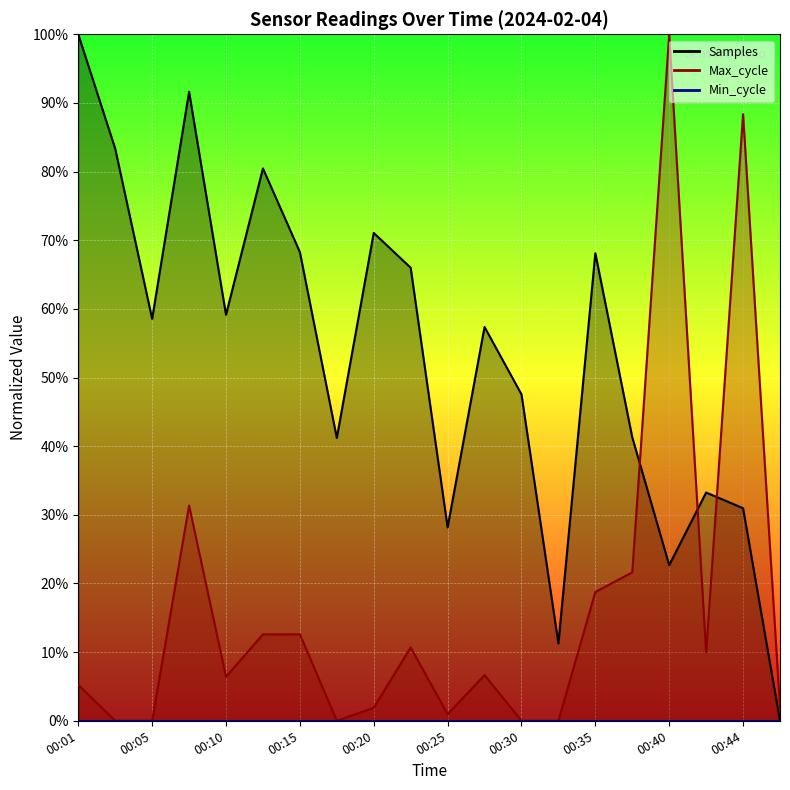

Between 00:47 and 00:35, which is larger?

00:35